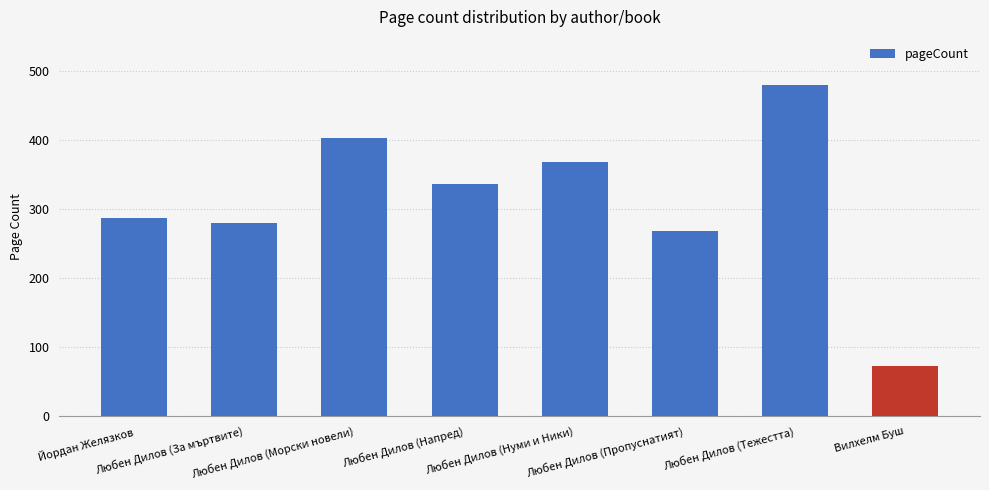

The value at Любен Дилов (Морски новели) is 153. True or false?

False